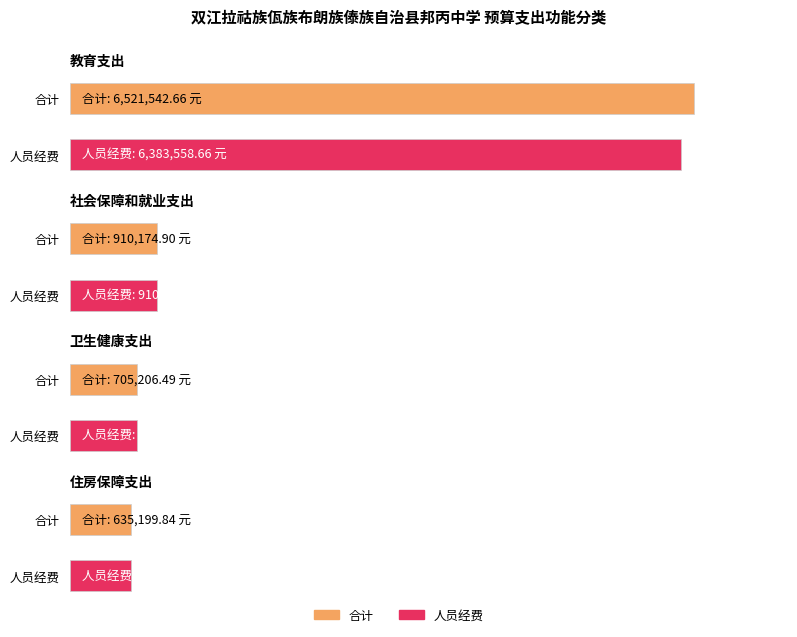

What is the smallest value displayed?

635199.8